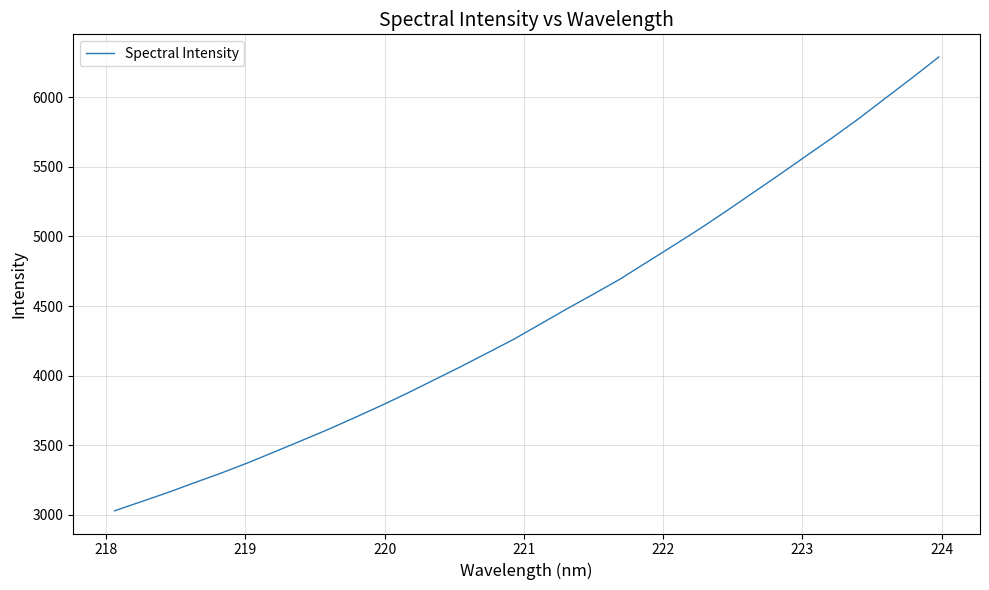

Does the chart display data point markers on the line(s)?

No